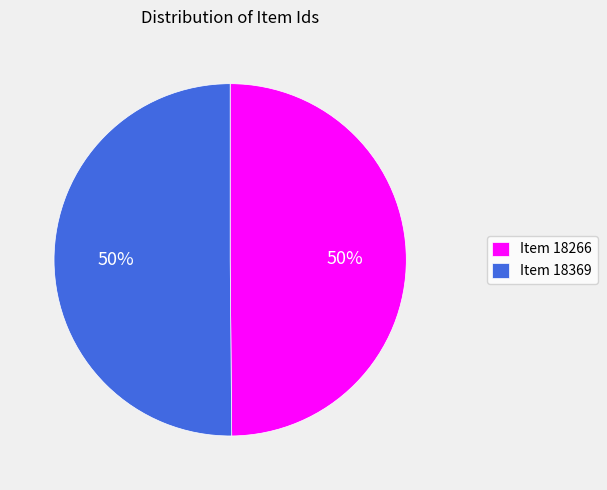

What percentage is the Item 18369 slice, to the nearest percent?

50%